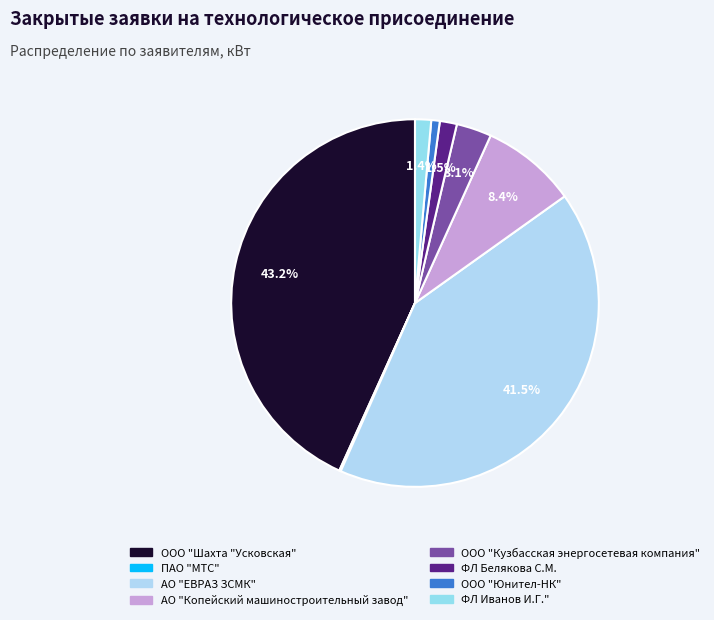

Is there a majority slice in this chart?

No